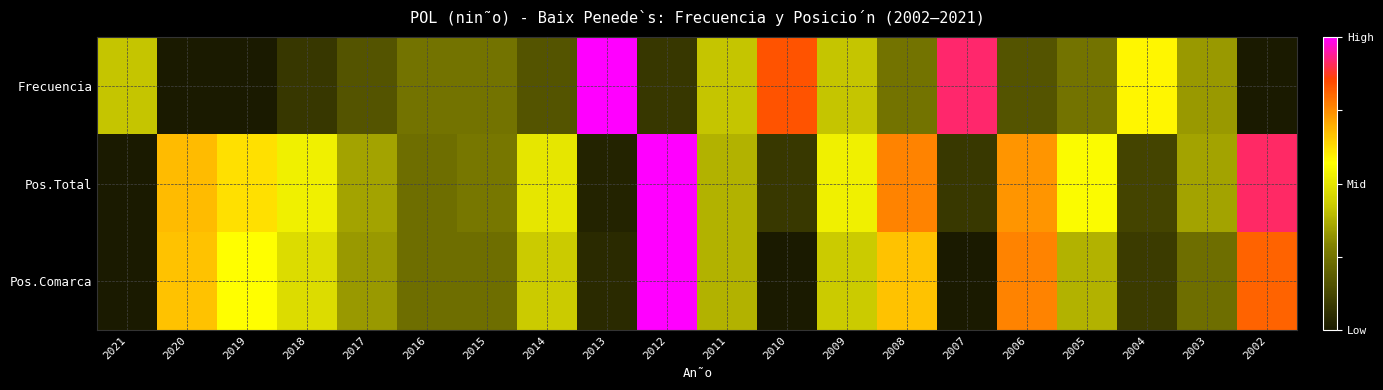

Reading left to right, extract all data points from this chart.

Frecuencia: 2021=0.4	2020=0.0	2019=0.0	2018=0.1	2017=0.2	2016=0.2	2015=0.2	2014=0.2	2013=1.0	2012=0.1	2011=0.4	2010=0.8	2009=0.4	2008=0.2	2007=0.9	2006=0.2	2005=0.2	2004=0.6	2003=0.3	2002=0.0
Pos.Total: 2021=0.0	2020=0.7	2019=0.6	2018=0.5	2017=0.4	2016=0.2	2015=0.3	2014=0.5	2013=0.0	2012=1.0	2011=0.4	2010=0.1	2009=0.5	2008=0.8	2007=0.1	2006=0.7	2005=0.6	2004=0.1	2003=0.4	2002=0.9
Pos.Comarca: 2021=0.0	2020=0.7	2019=0.6	2018=0.5	2017=0.3	2016=0.2	2015=0.2	2014=0.4	2013=0.0	2012=1.0	2011=0.4	2010=0.0	2009=0.4	2008=0.7	2007=0.0	2006=0.8	2005=0.4	2004=0.1	2003=0.2	2002=0.8